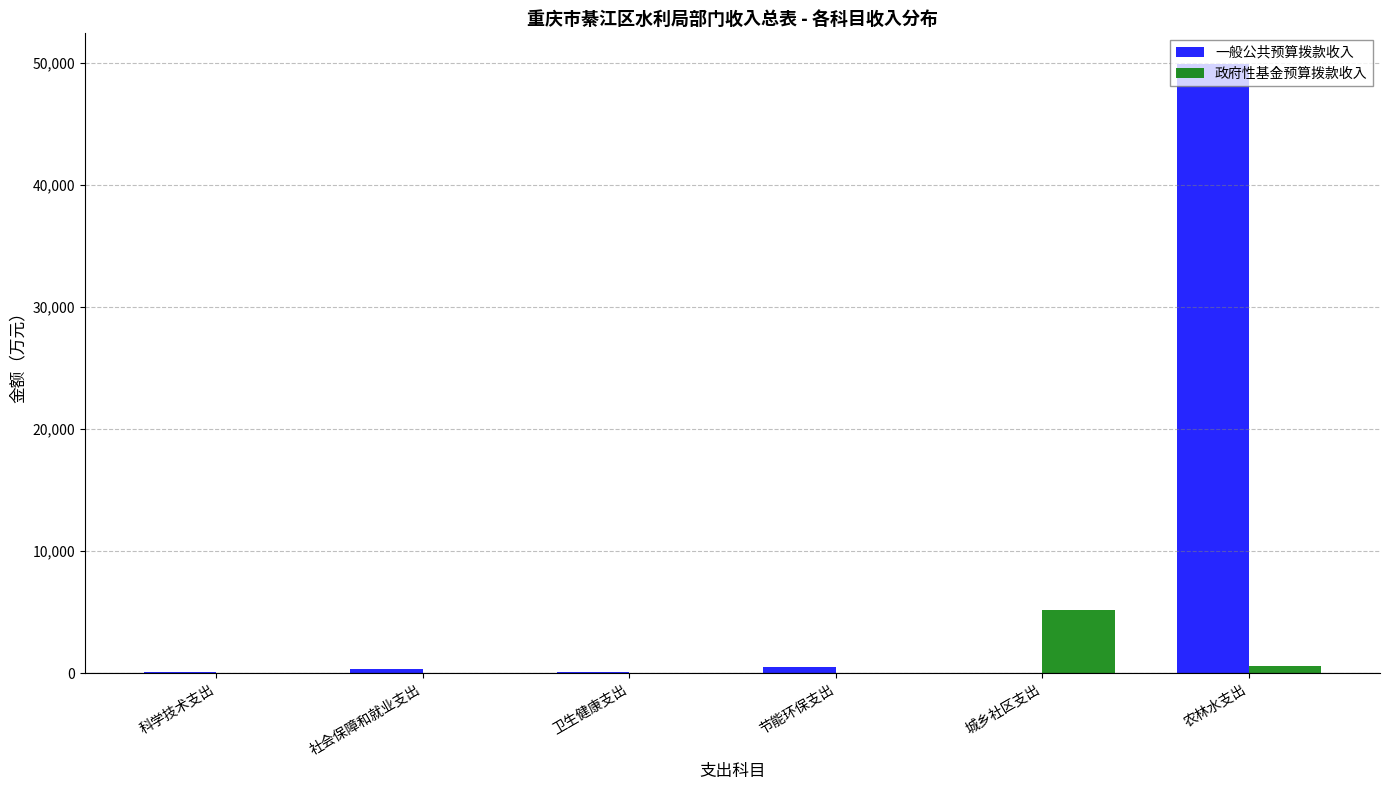

The 政府性基金预算拨款收入 series shows 0.0 at 节能环保支出. True or false?

True